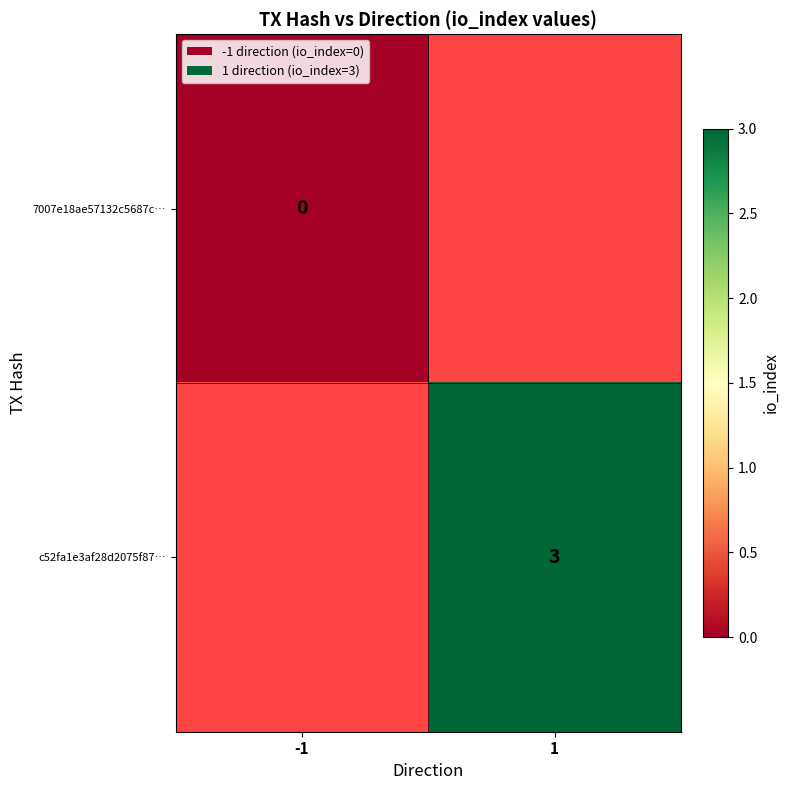

The value of c52fa1e3af28d2075f87… at 1 is 3. True or false?

True